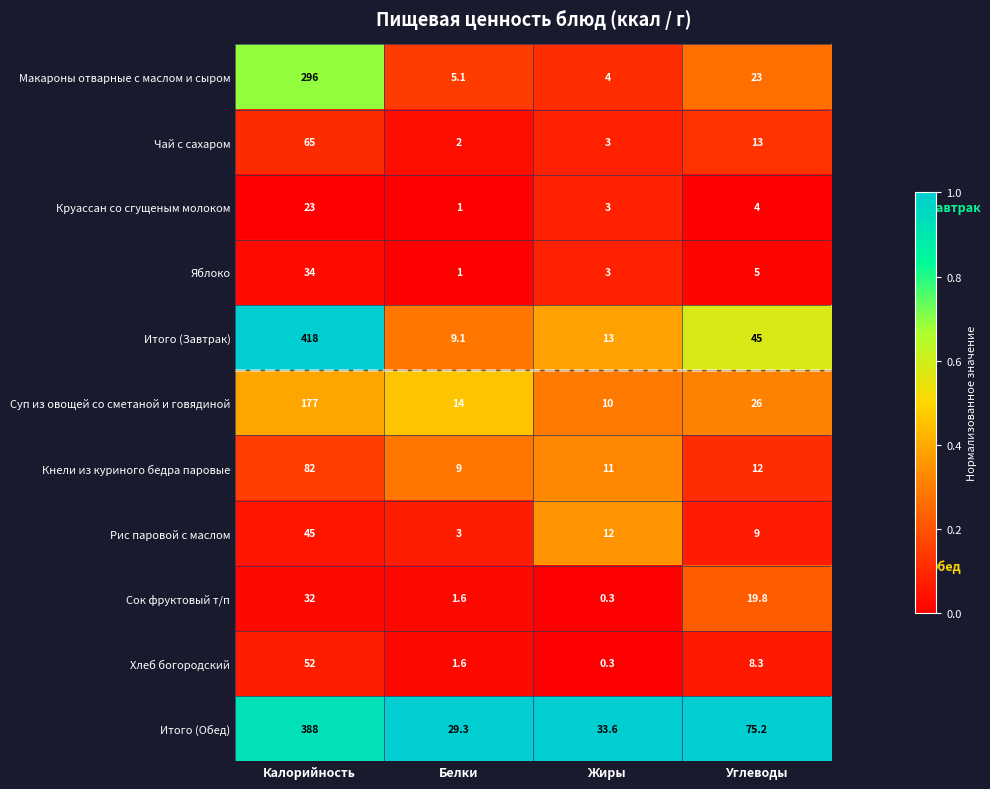

What is the average value of the Итого (Обед) series?

131.5